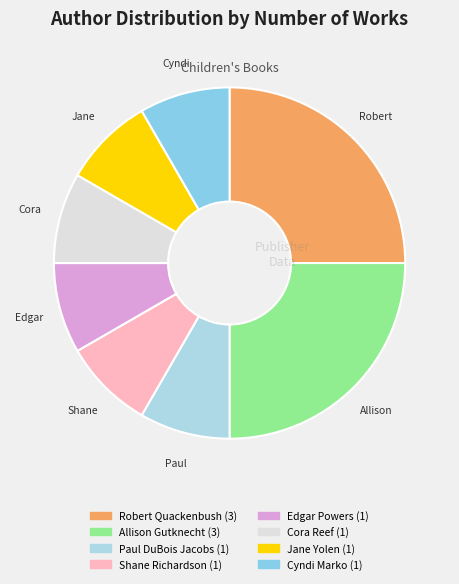

How many segments does this pie chart have?

8